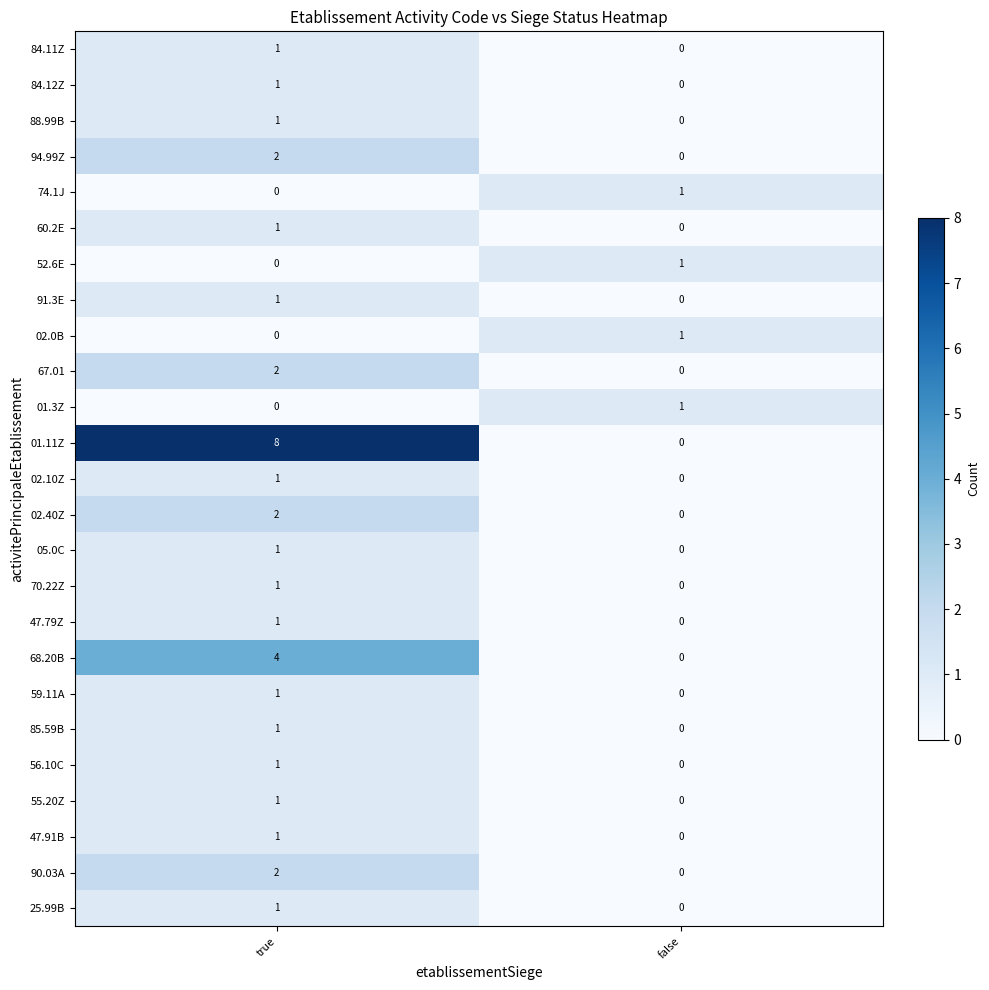

Rank the categories by 70.22Z value from lowest to highest.

false, true